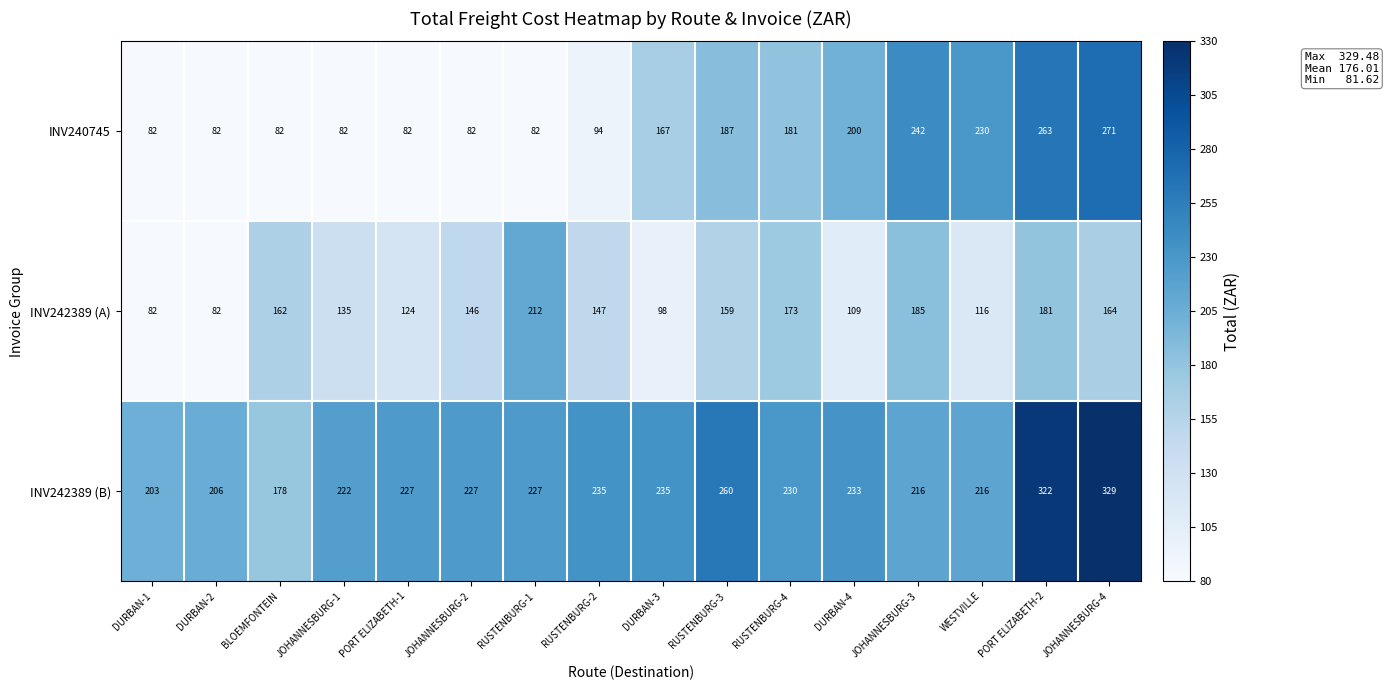

Where is INV242389 (A) nearest to the value 147?

RUSTENBURG-2